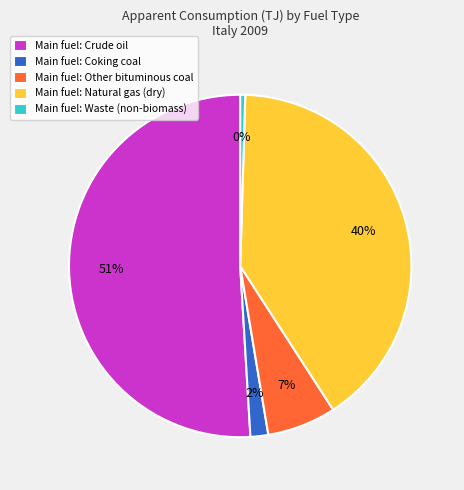

To the nearest percent, what is the difference between the Main fuel: Natural gas (dry) and Main fuel: Crude oil slice percentages?

11%